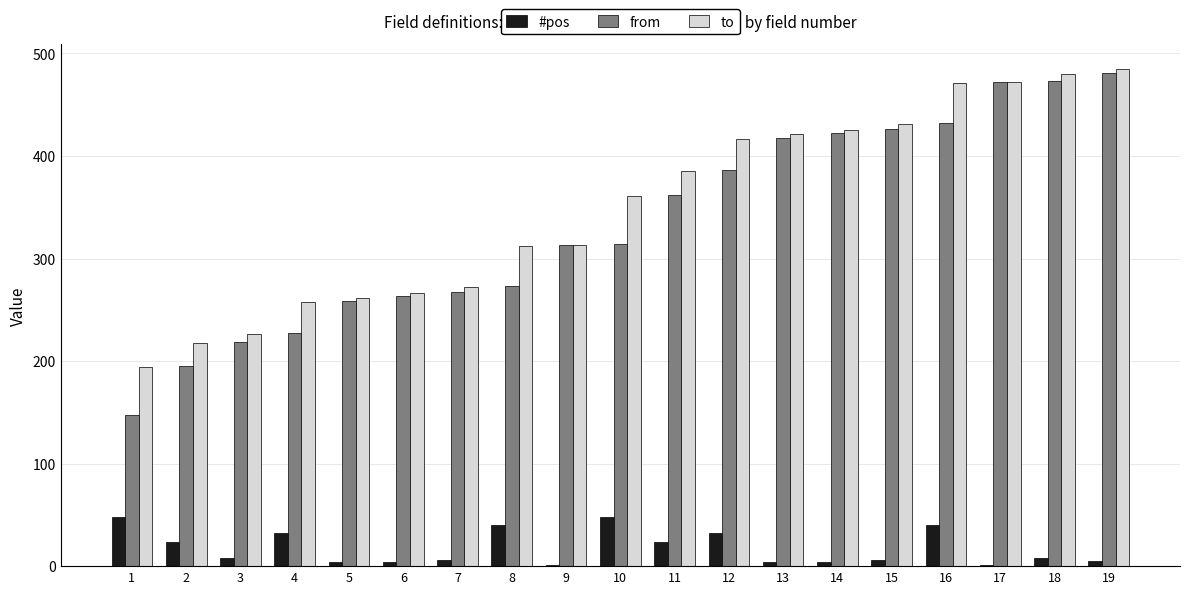

Which series has the largest total across all categories?

to